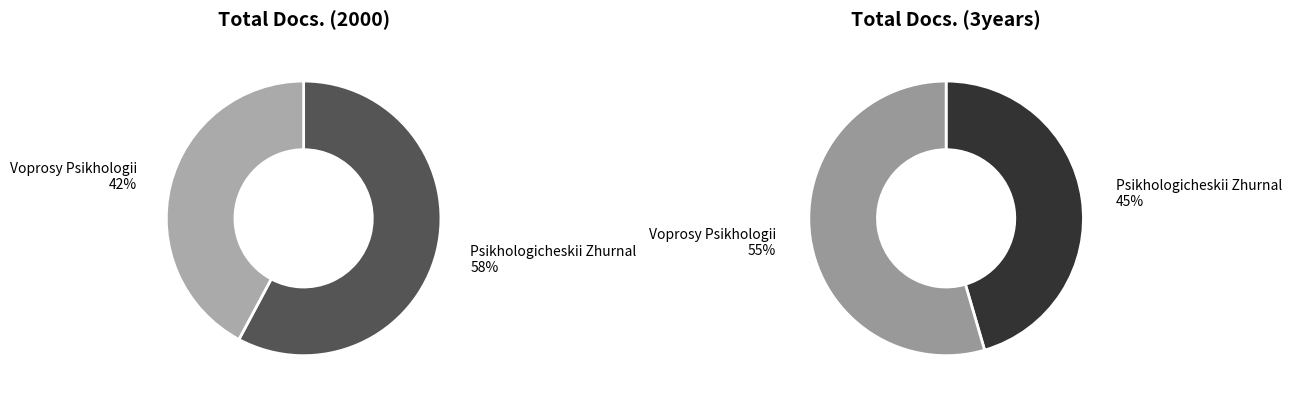

How many slices are in this pie chart?

2